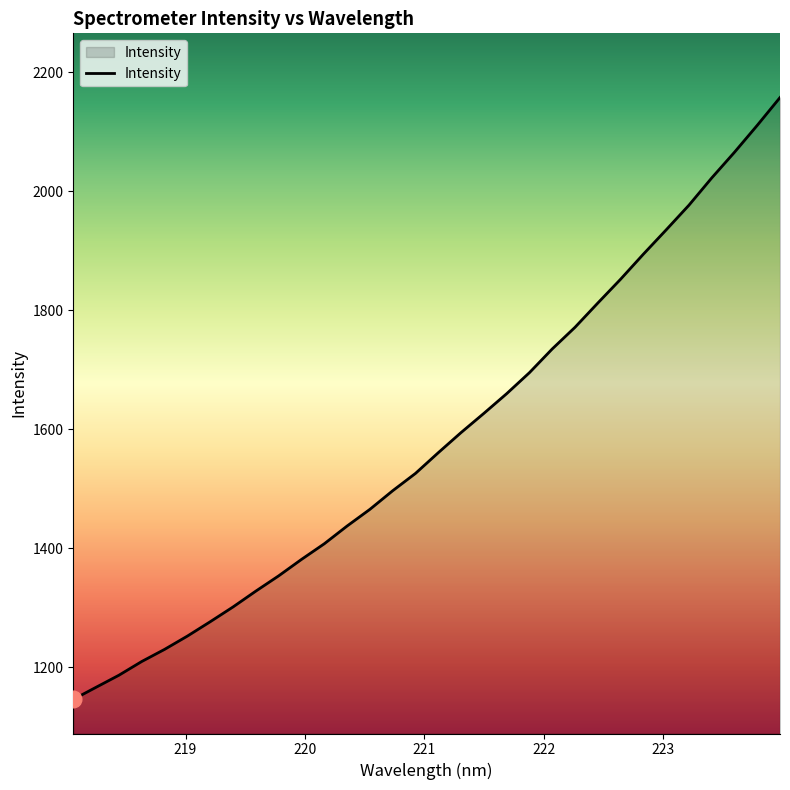

What is the difference between the maximum and minimum values?

1011.0